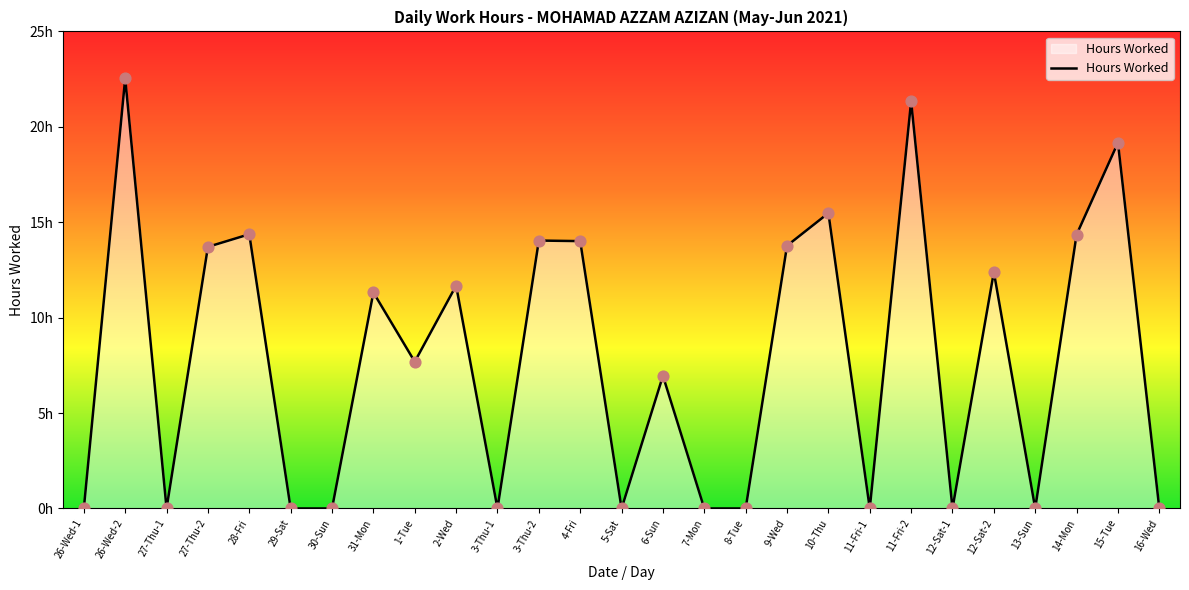

What is the change in value from 10-Thu to 14-Mon?

-1.1